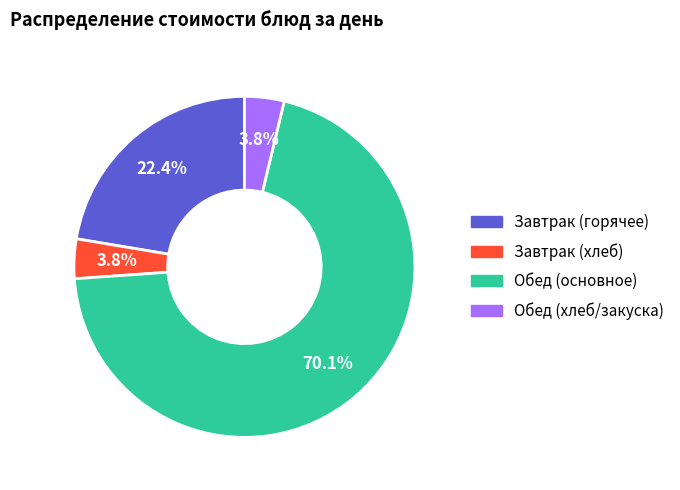

Which category has the biggest portion of the pie?

Обед (основное)